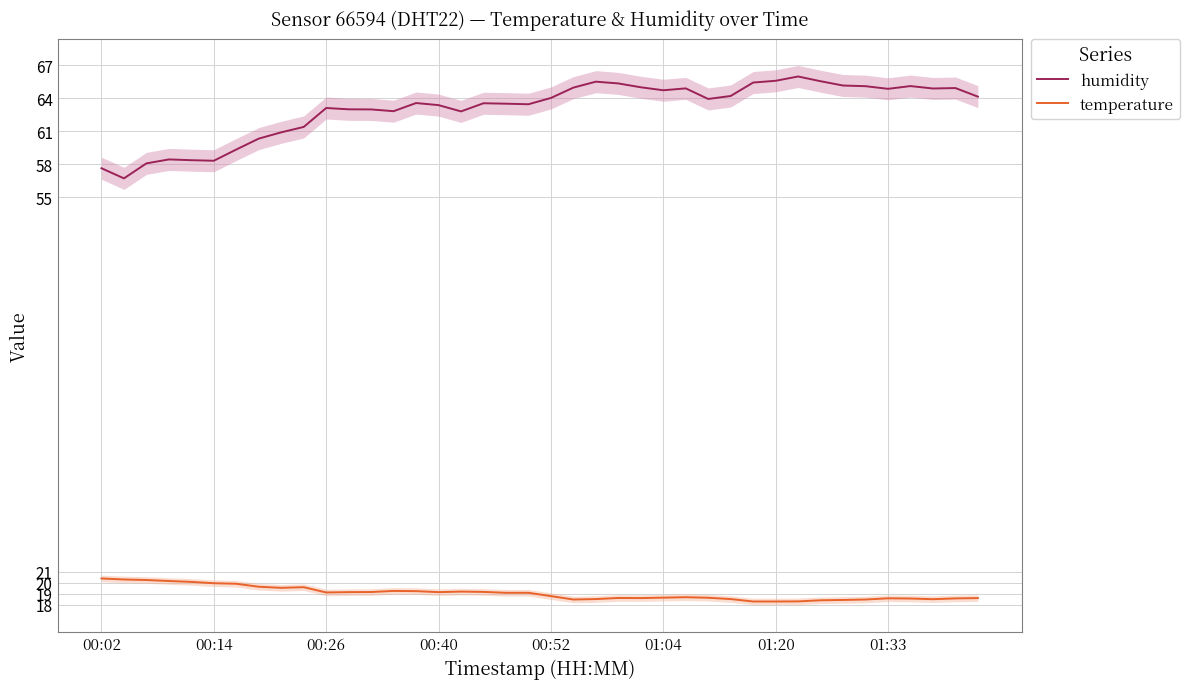

Does the chart have visible grid lines?

Yes